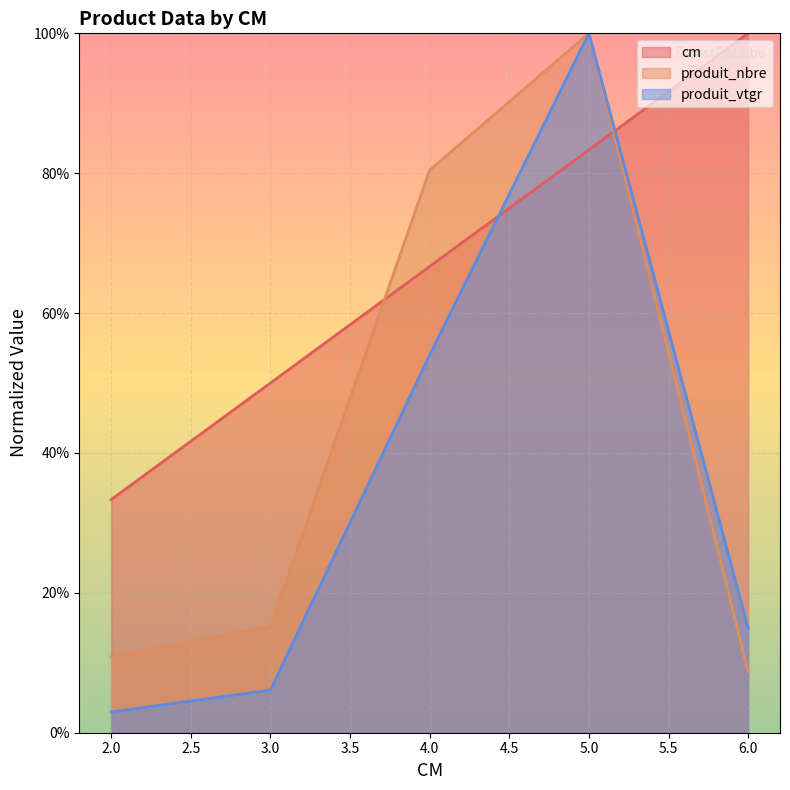

Is the value of produit_vtgr at 5 greater than the value of cm at 6?

No